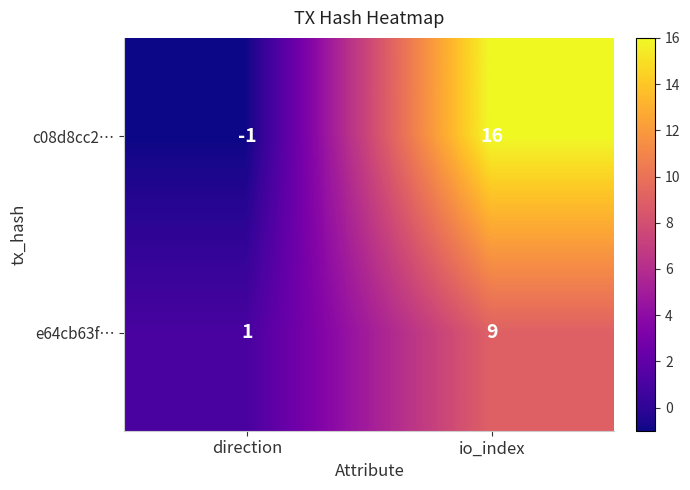

What is the greatest value displayed?

16